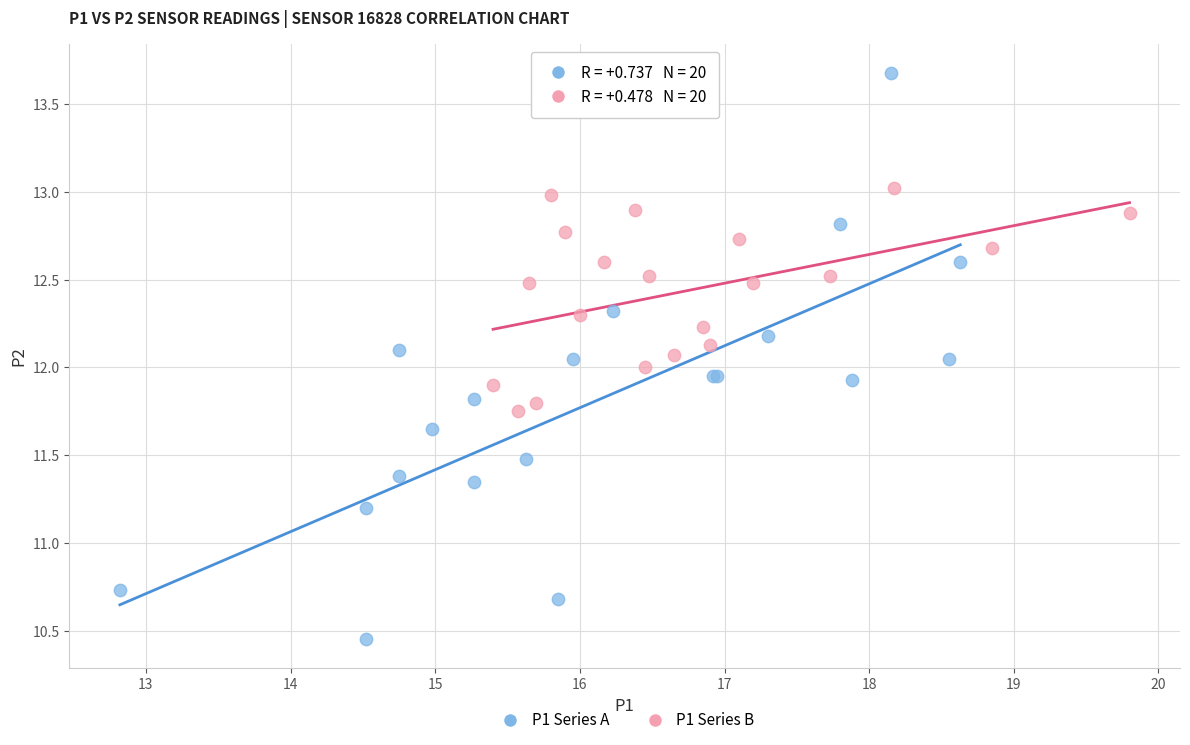

Which series contains the lowest Y value?

P1 Series A